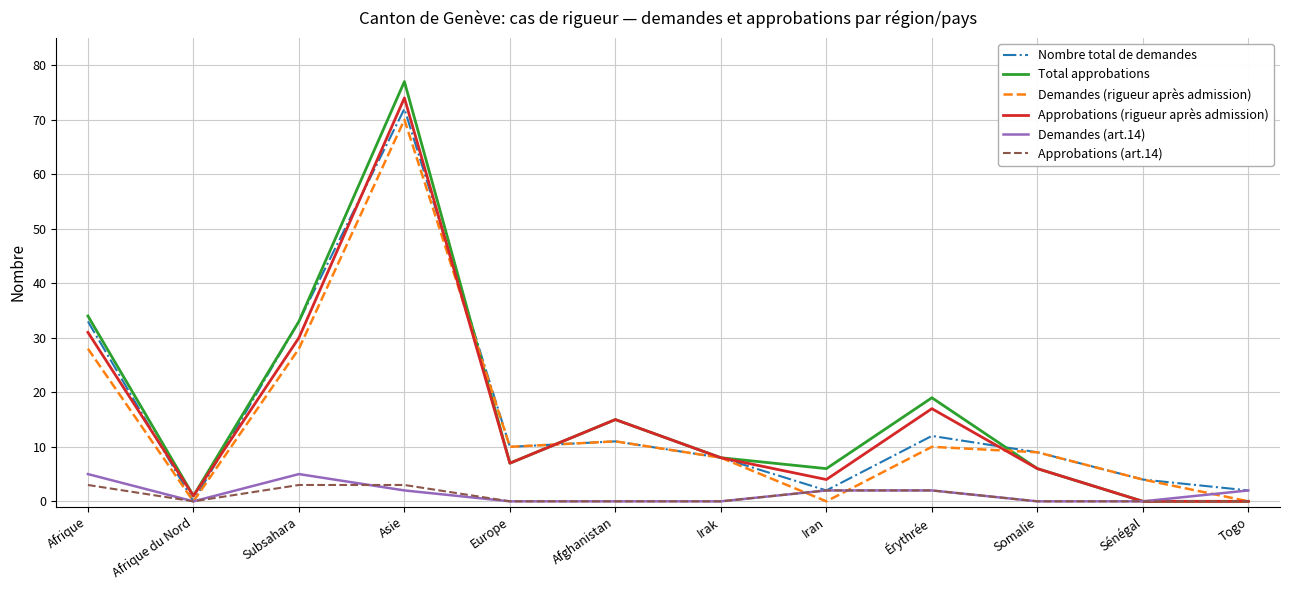

How many categories are shown in the chart?

12